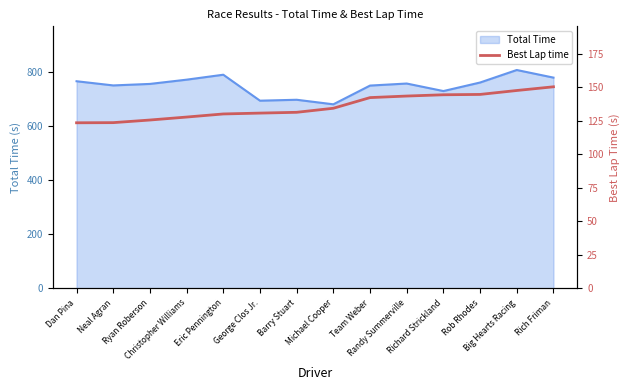

Approximately how many times larger is the value at George Clos Jr. compared to Rich Friman?

0.9